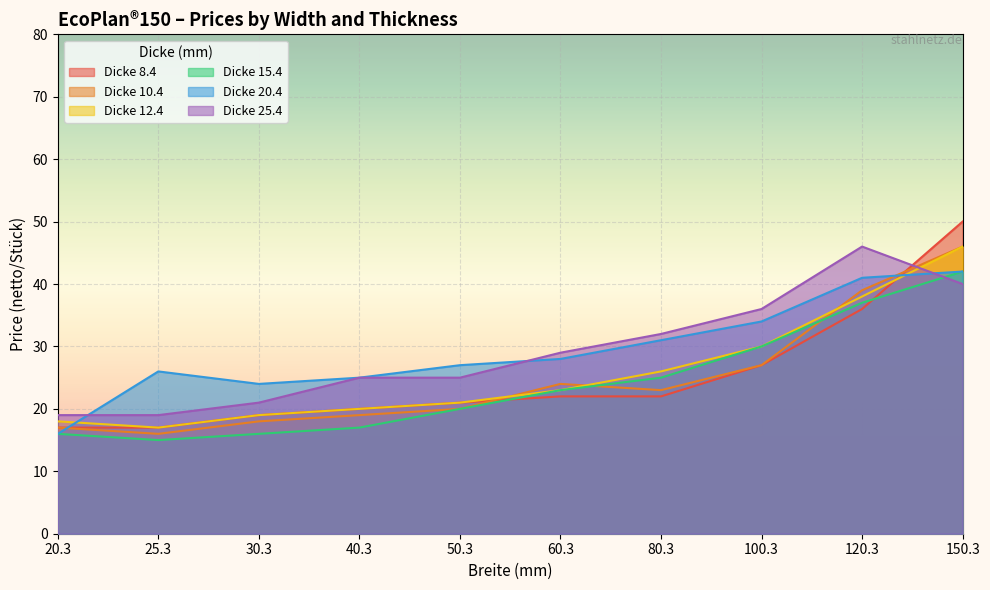

The 15.4 series shows 18 at 100.3. True or false?

False